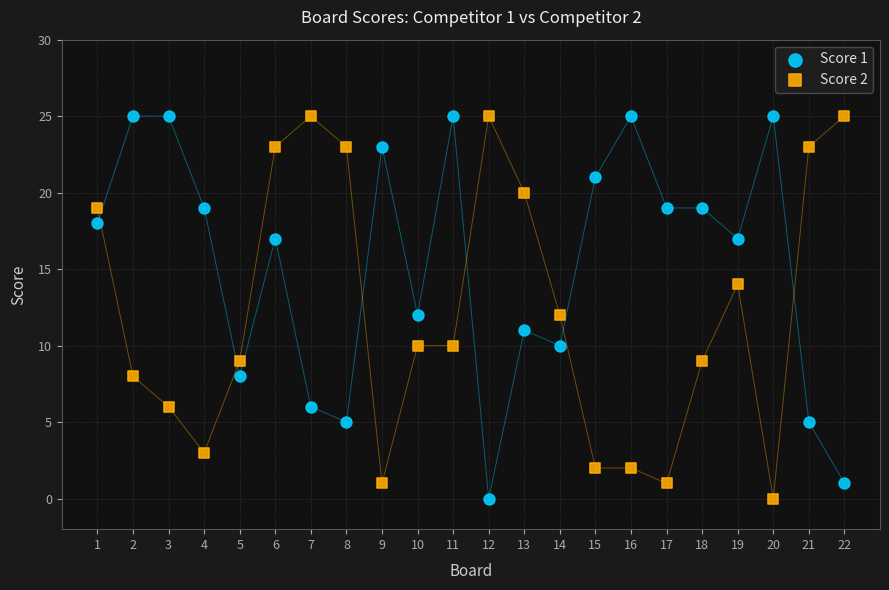

What is the X range (max minus min) for the scatter plot?

21